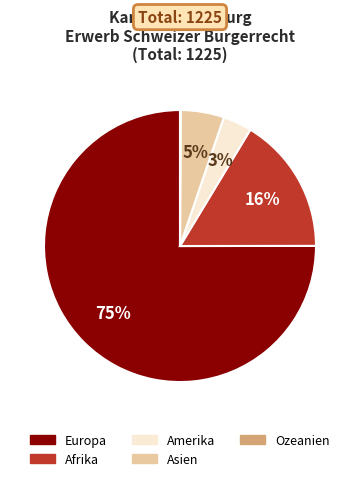

To the nearest percent, what portion does Asien represent?

5%